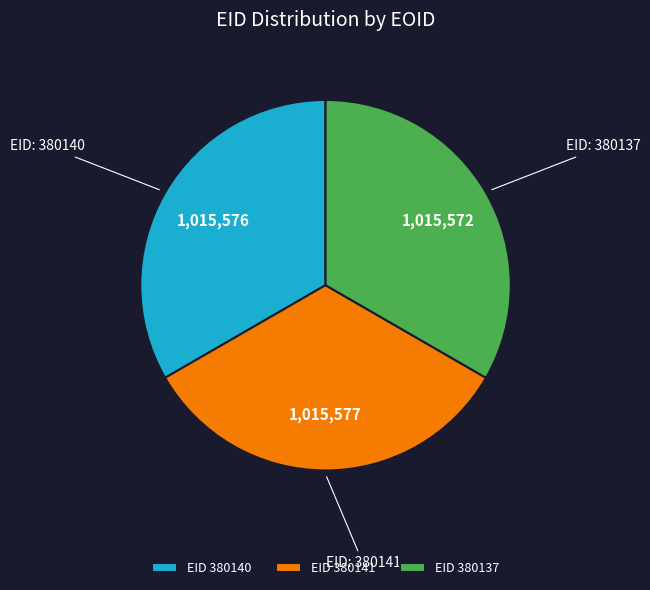

What is the ratio of the value at EID 380137 to the value at EID 380141?

1.0